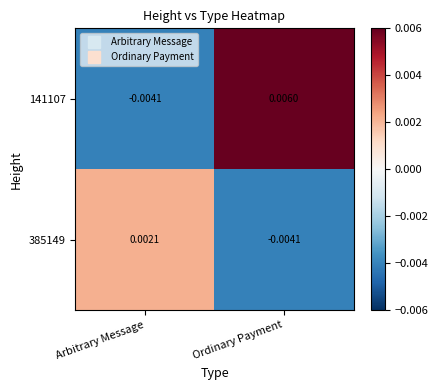

Rank the series by their average value, from highest to lowest.

141107, 385149